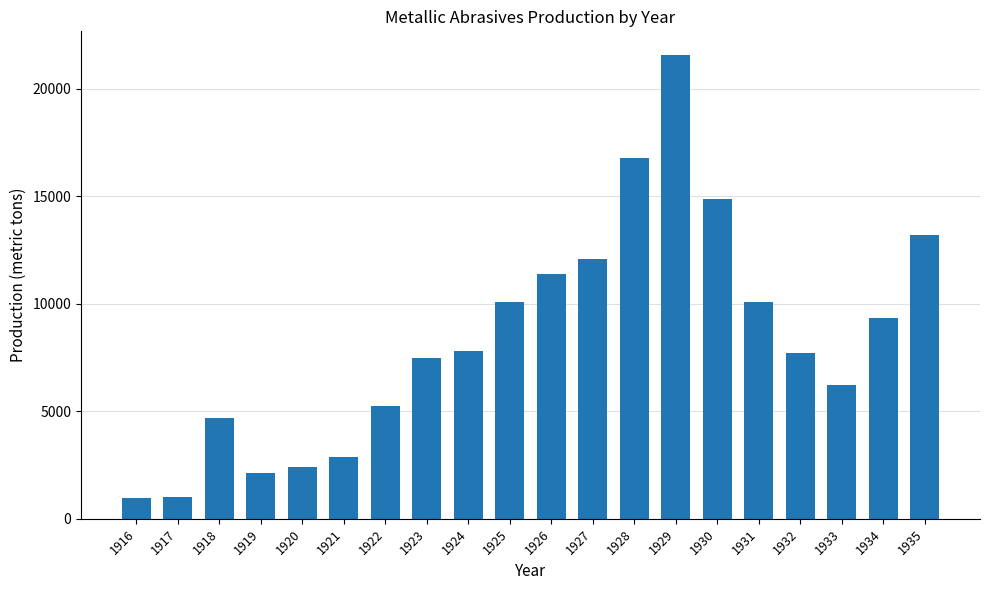

Which category has the highest value across all series?

1929